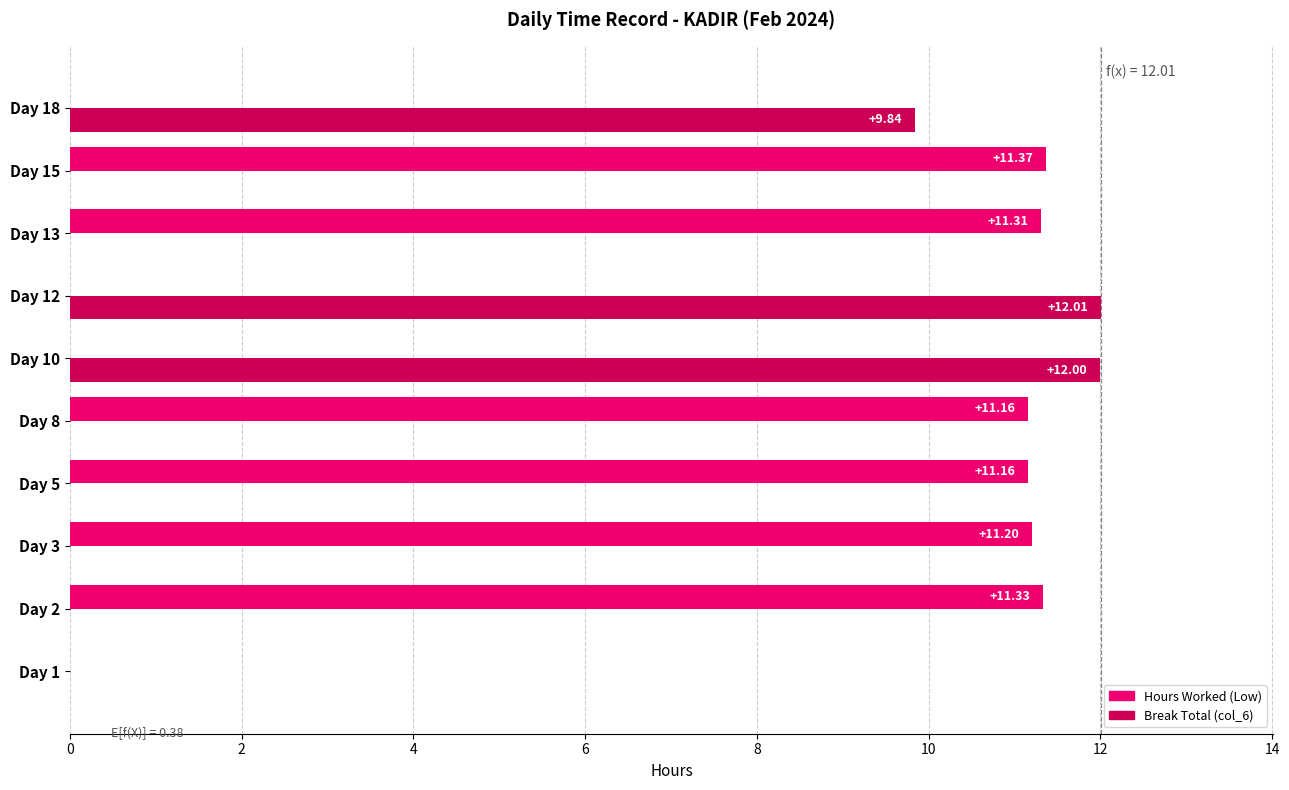

What is the sum of the Break Total (col_6) values at Day 1 and Day 18?

9.8